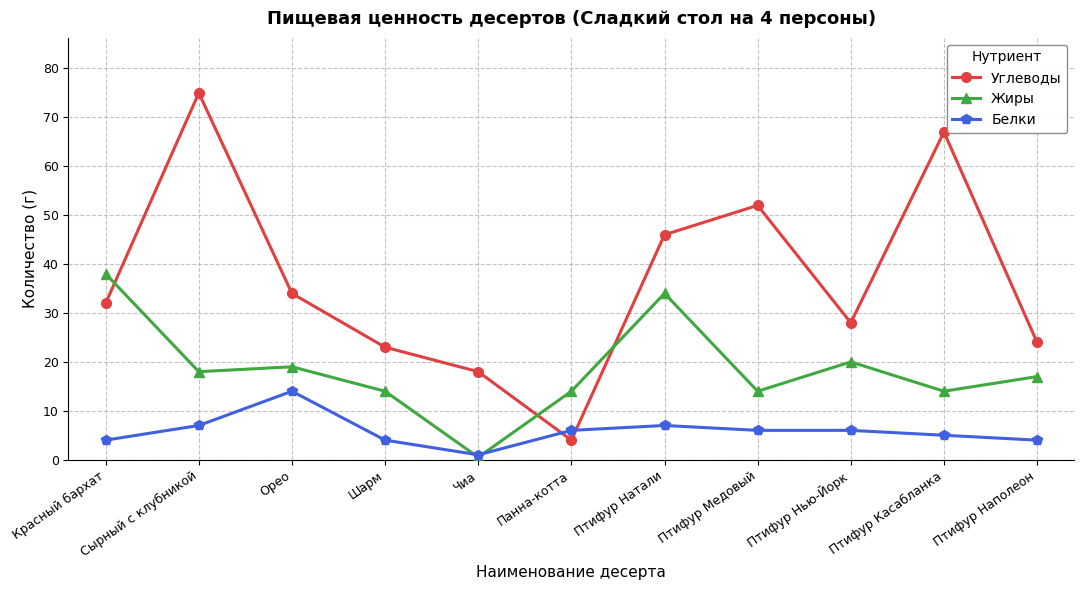

In Жиры, how many points are higher than both neighbors (excluding endpoints)?

3